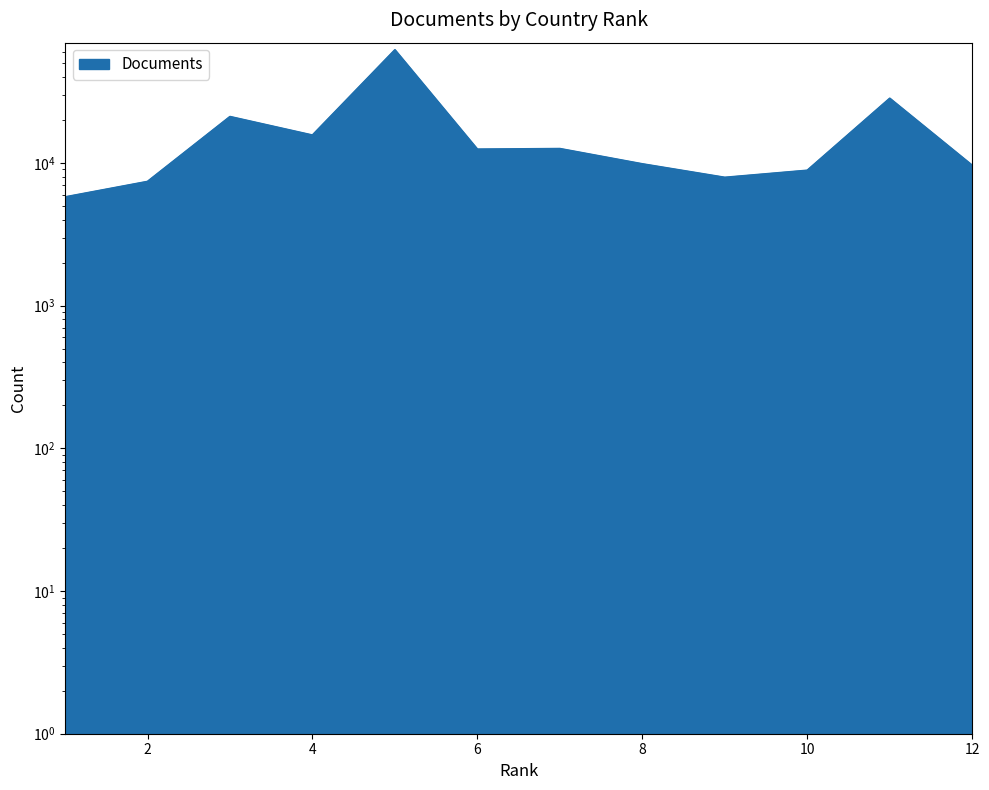

Approximately how many times larger is the value at 4 compared to 7?

1.2